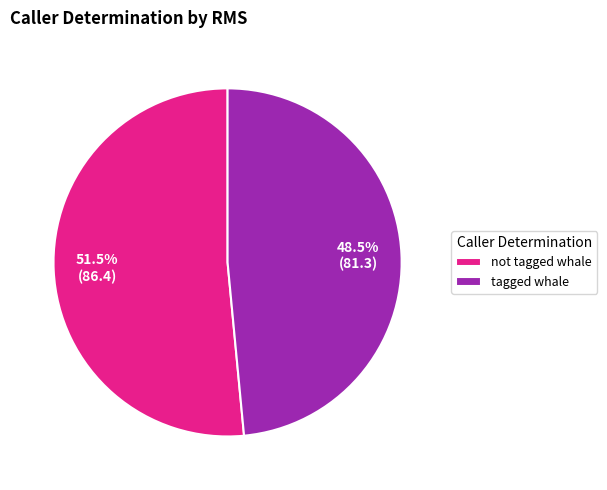

What is the ratio of the value at tagged whale to the value at not tagged whale?

0.9